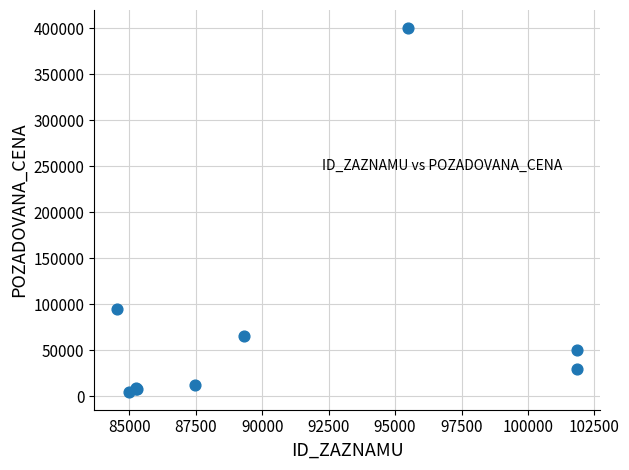

What Y value in the scatter plot is closest to 202500?

94780